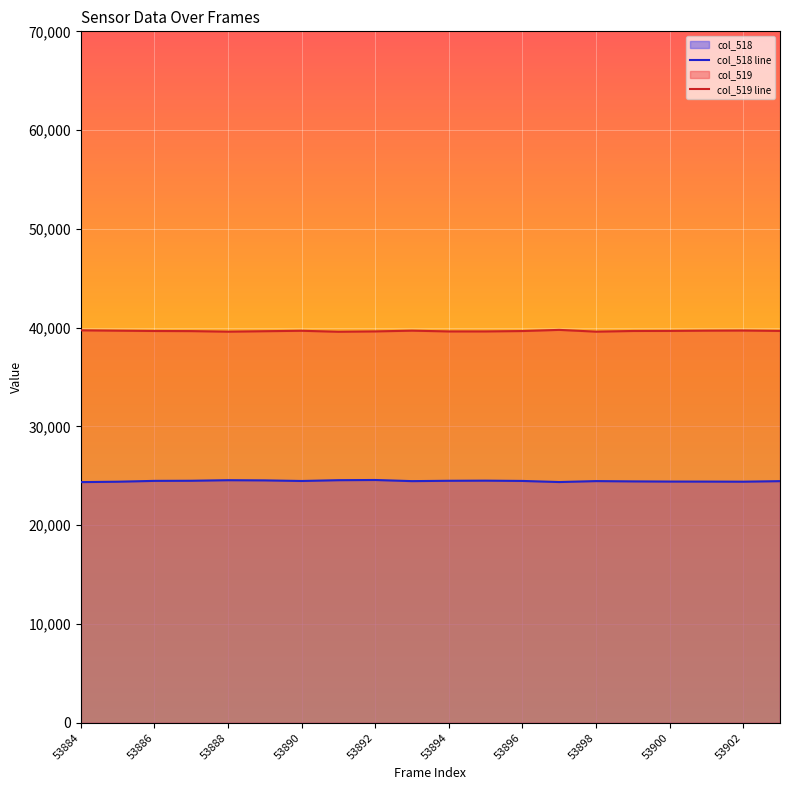

The col_518 series shows 24470 at 53898. True or false?

True